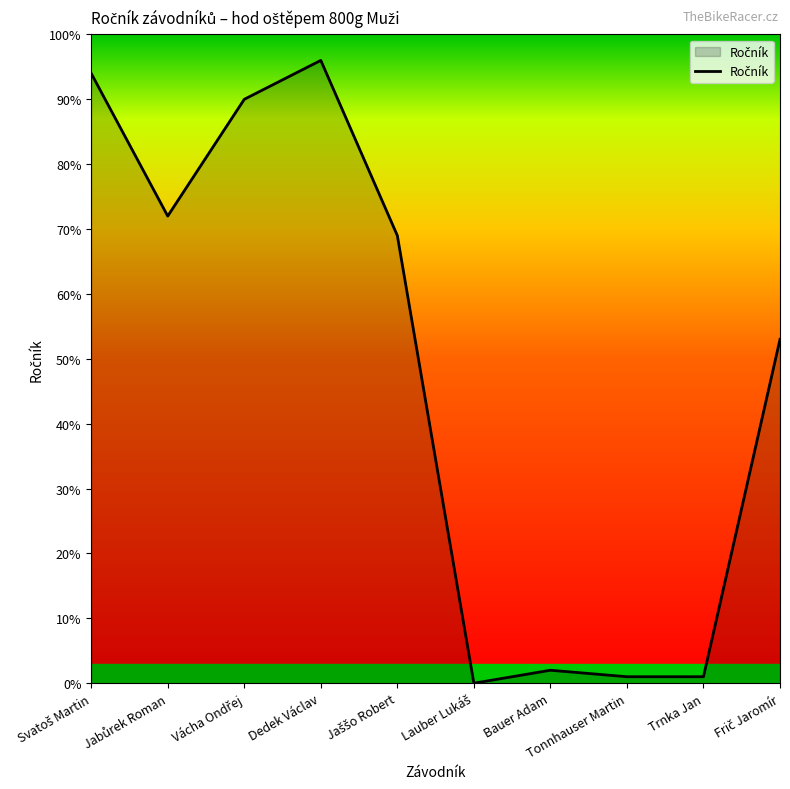

Is it true that the value at Bauer Adam is 2?

True